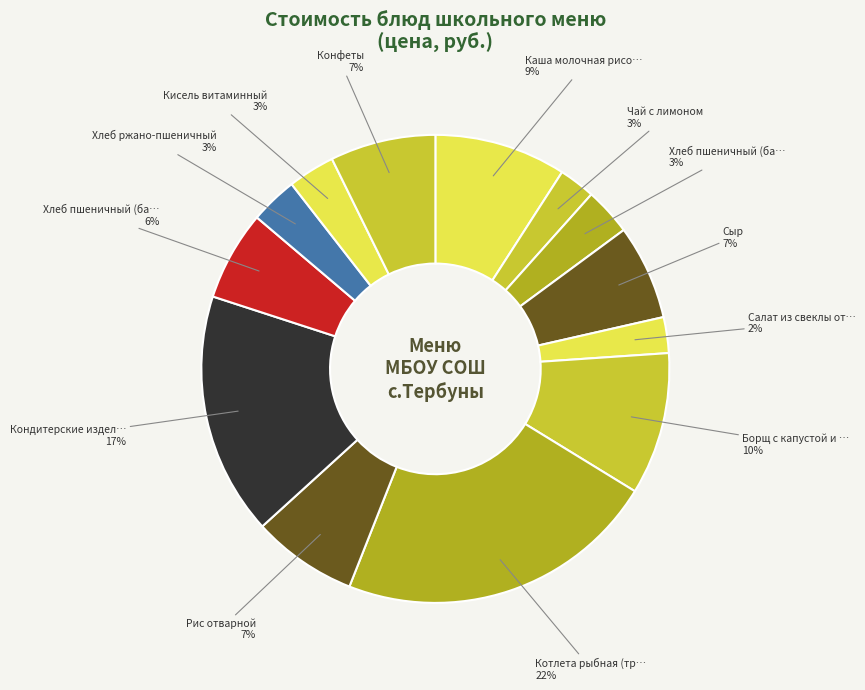

Count the number of slices in the pie.

13